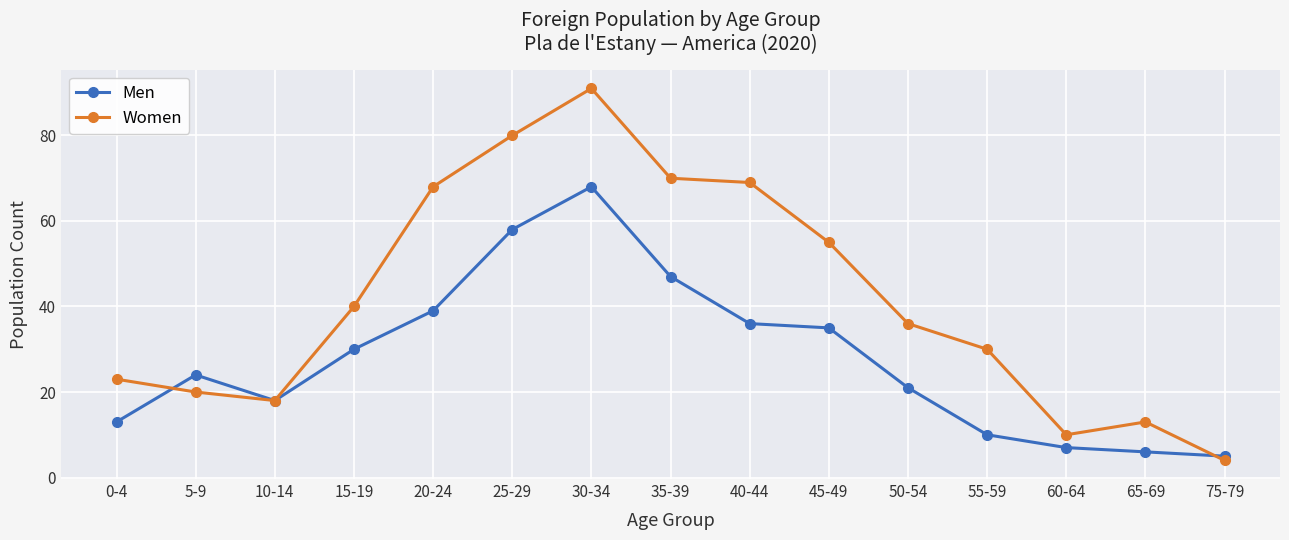

Between 0-4 and 30-34, which series saw the biggest shift?

Women